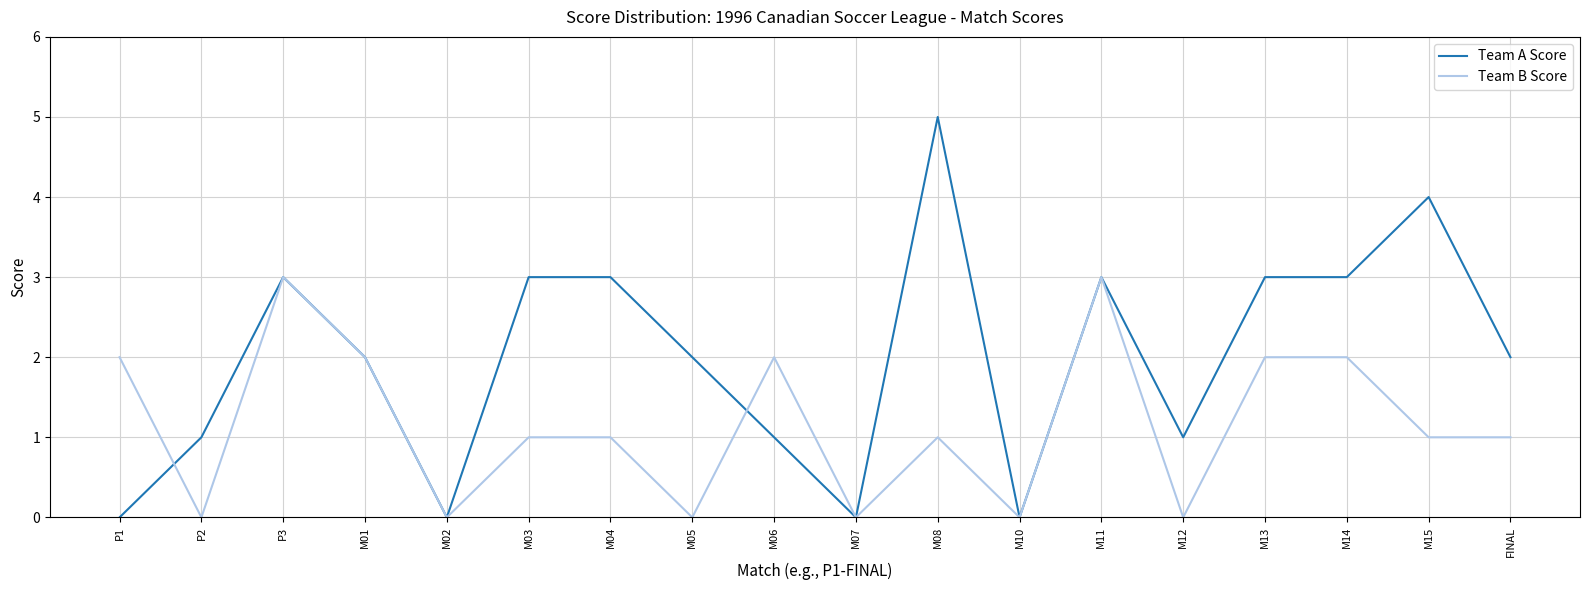

How many lines are shown in the chart?

2